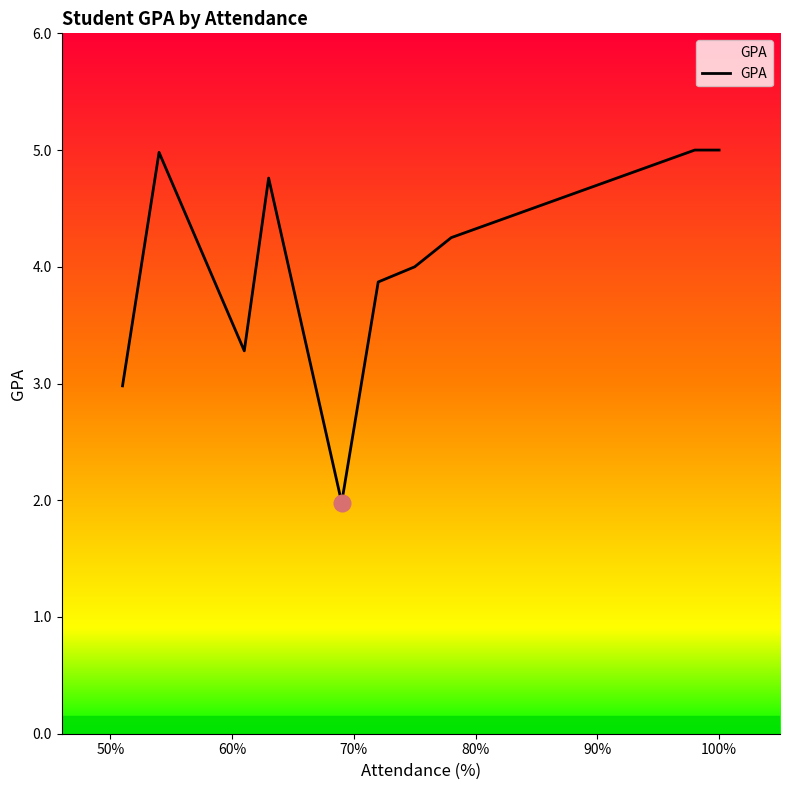

What is the difference between the maximum and minimum values?

3.0